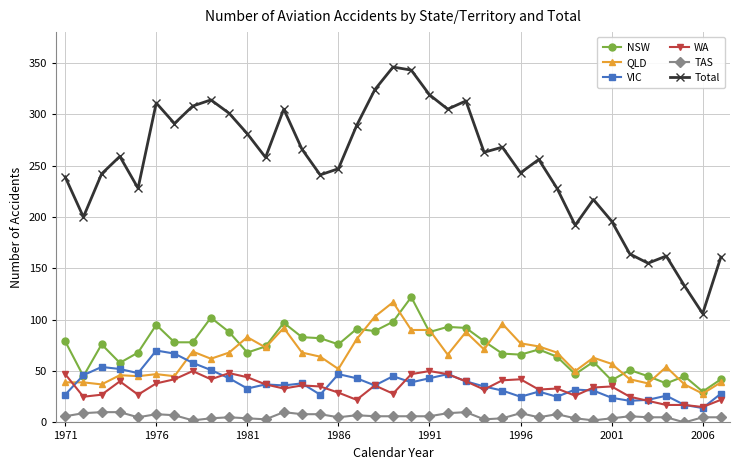

What is the greatest value displayed?

346